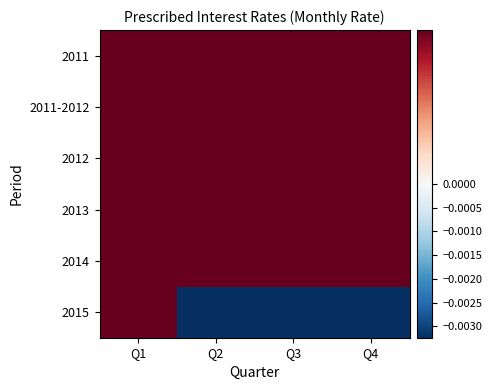

Reading left to right, extract all data points from this chart.

2011: Q1=0.0	Q2=0.0	Q3=0.0	Q4=0.0
2011-2012: Q1=0.0	Q2=0.0	Q3=0.0	Q4=0.0
2012: Q1=0.0	Q2=0.0	Q3=0.0	Q4=0.0
2013: Q1=0.0	Q2=0.0	Q3=0.0	Q4=0.0
2014: Q1=0.0	Q2=0.0	Q3=0.0	Q4=0.0
2015: Q1=0.0	Q2=-0.0	Q3=-0.0	Q4=-0.0